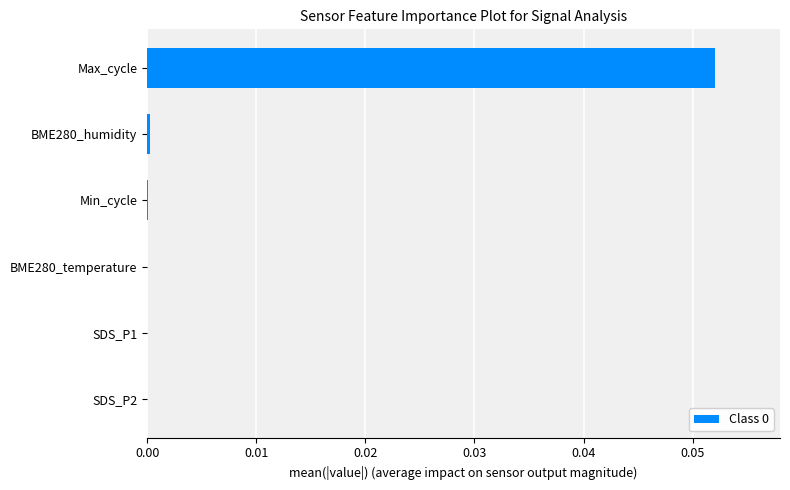

Which has a higher value, Max_cycle or SDS_P2?

Max_cycle